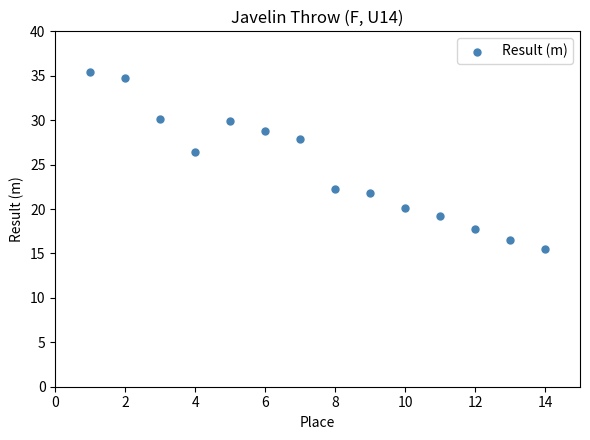

What Y value in the scatter plot is closest to 25?

26.4